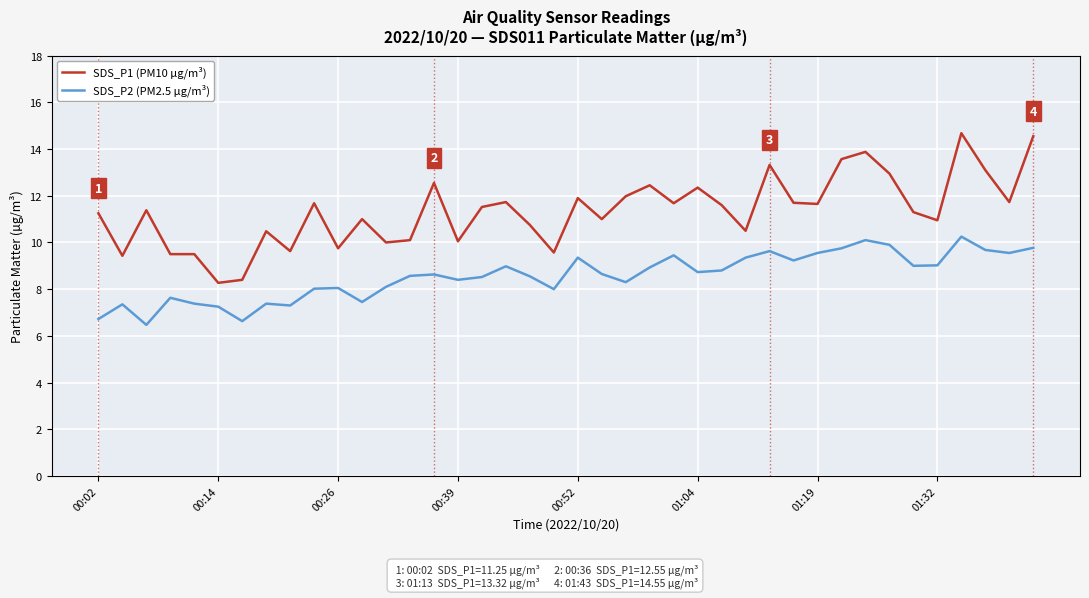

True or false: SDS_P2 (PM2.5 µg/m³) and SDS_P1 (PM10 µg/m³) intersect in this chart.

False